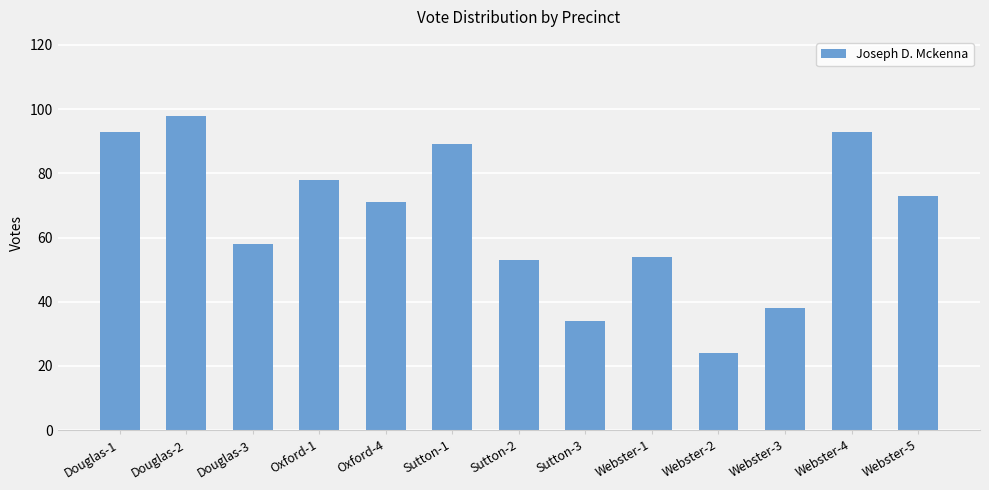

True or false: the data shows 106 at Webster-5.

False